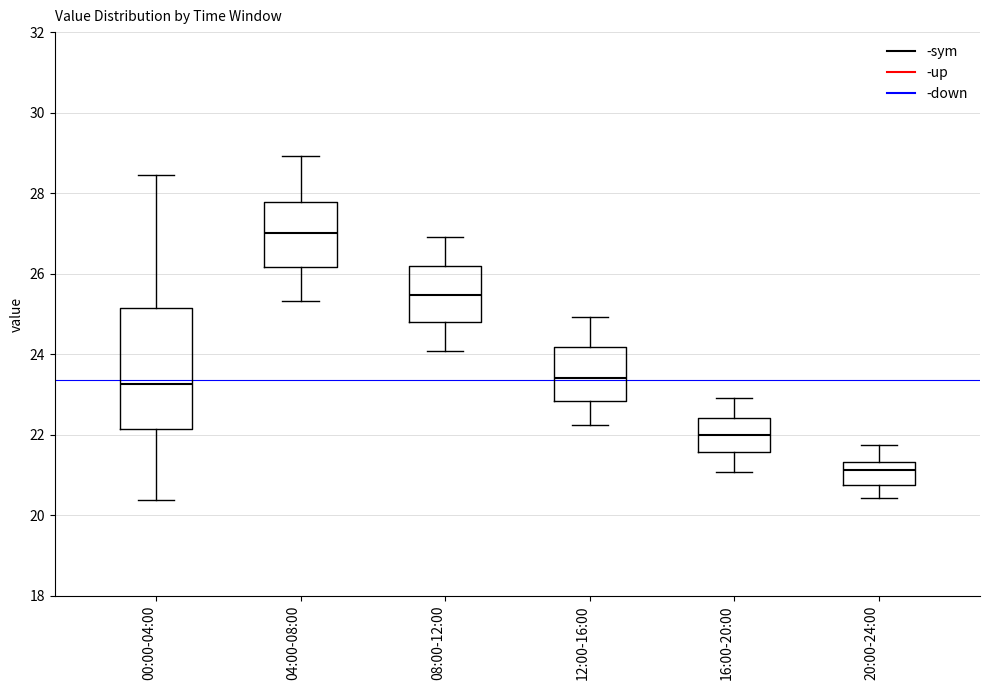

Reading left to right, transcribe this box plot: for each box, give where its median line is, the range the box spans, and where its two whiskers end, as read against the y-axis. The values are not printed on the chart, so give them approximately, as read against the axis.

00:00-04:00: median 23.2, box 22.2 to 25.2, whiskers 20.4 to 28.4
04:00-08:00: median 27.0, box 26.2 to 27.8, whiskers 25.4 to 29.0
08:00-12:00: median 25.4, box 24.8 to 26.2, whiskers 24.0 to 27.0
12:00-16:00: median 23.4, box 22.8 to 24.2, whiskers 22.2 to 25.0
16:00-20:00: median 22.0, box 21.6 to 22.4, whiskers 21.0 to 23.0
20:00-24:00: median 21.2, box 20.8 to 21.4, whiskers 20.4 to 21.8